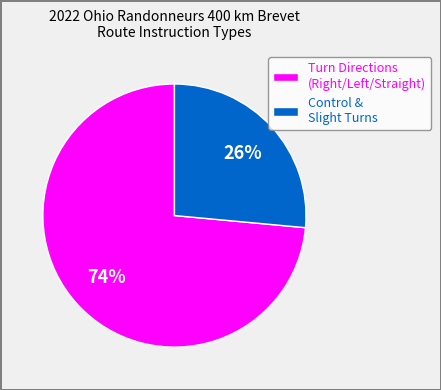

Count the number of slices in the pie.

2